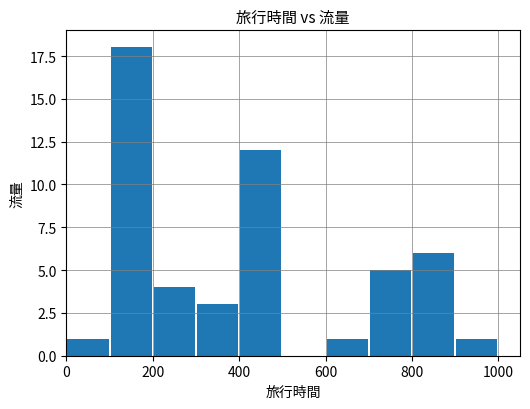

What is the sum of all values?

51